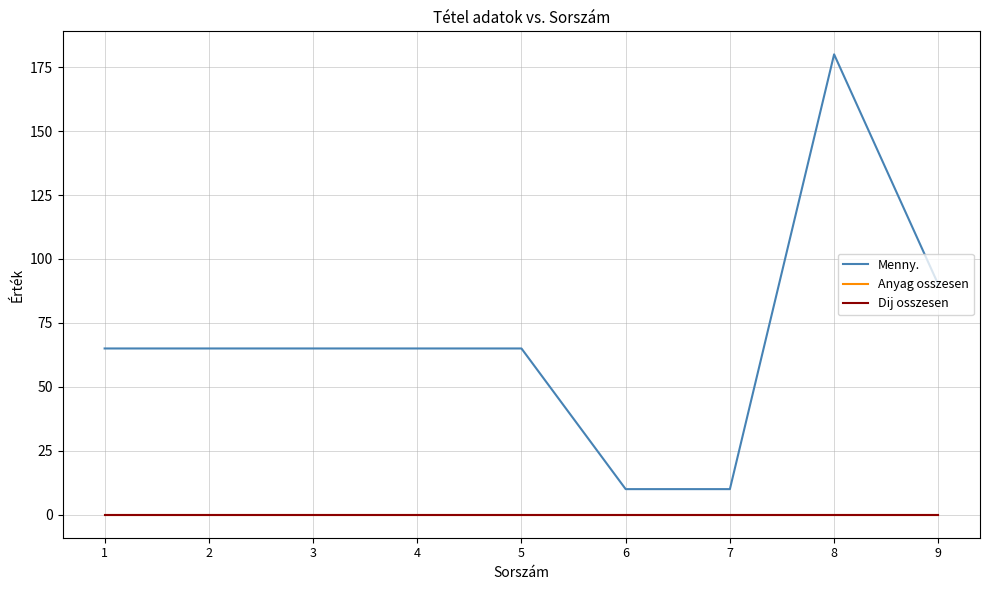

Does the chart display data point markers on the line(s)?

No